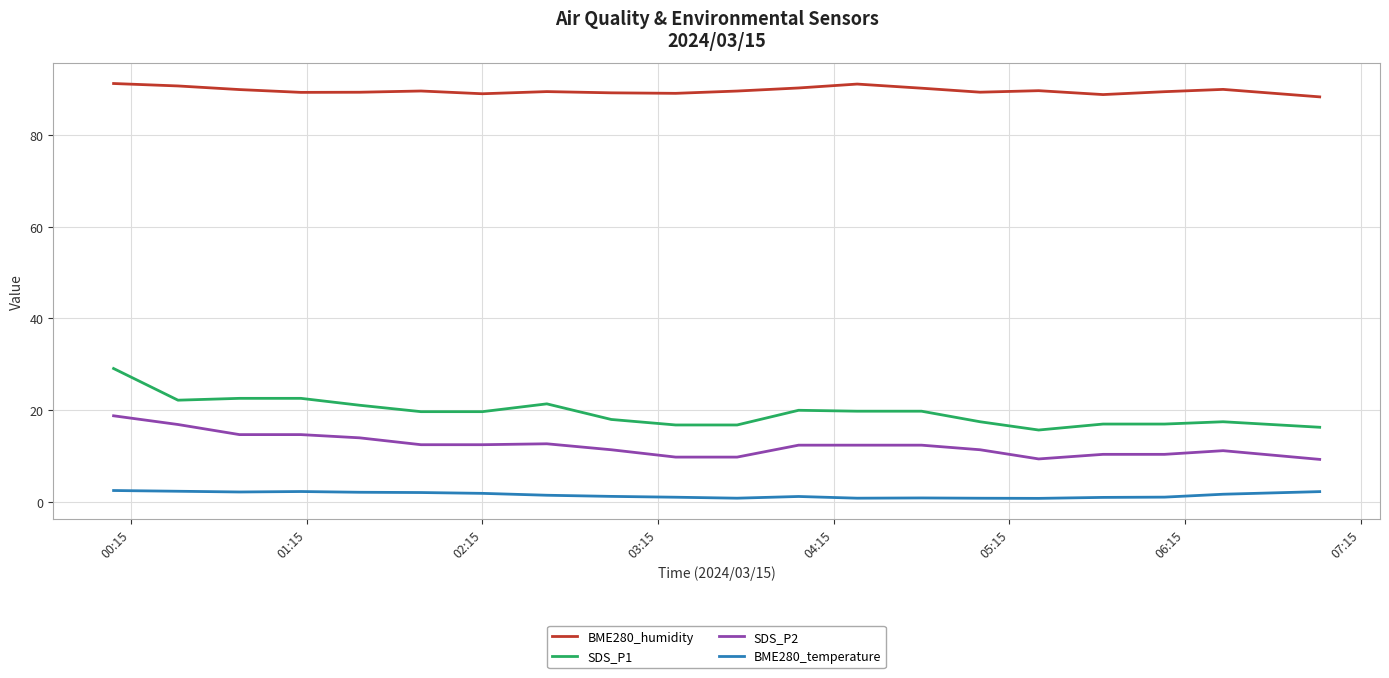

List the series in order of their peak value, lowest first.

BME280_temperature, SDS_P2, SDS_P1, BME280_humidity